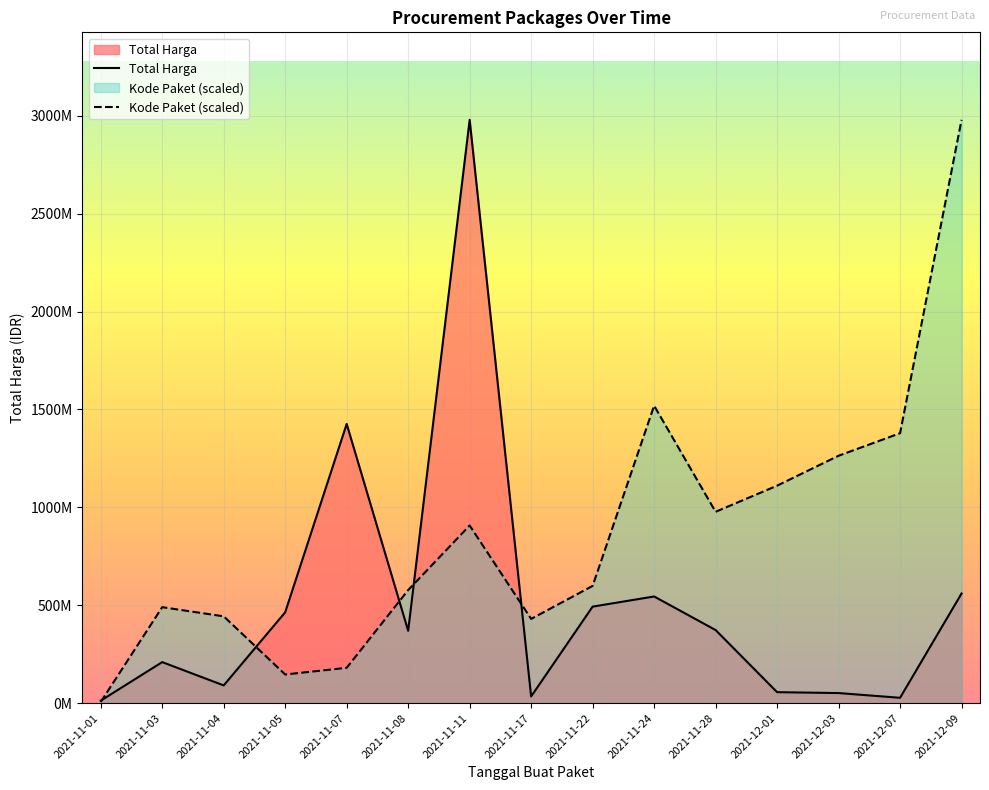

How many values in the Total Harga series exceed 369565800?

7